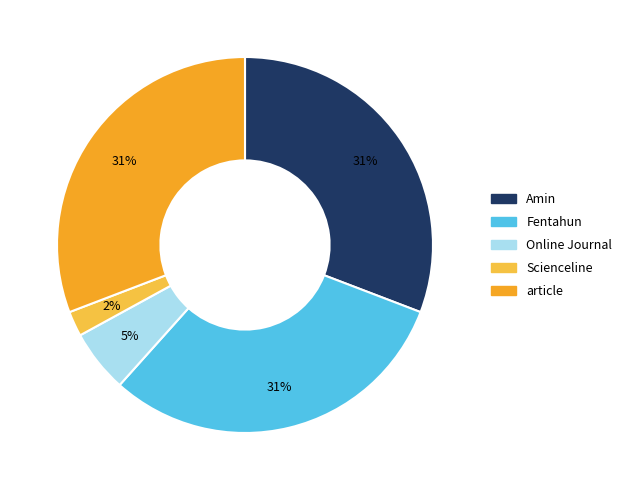

Which has a higher value, Online Journal or Fentahun?

Fentahun